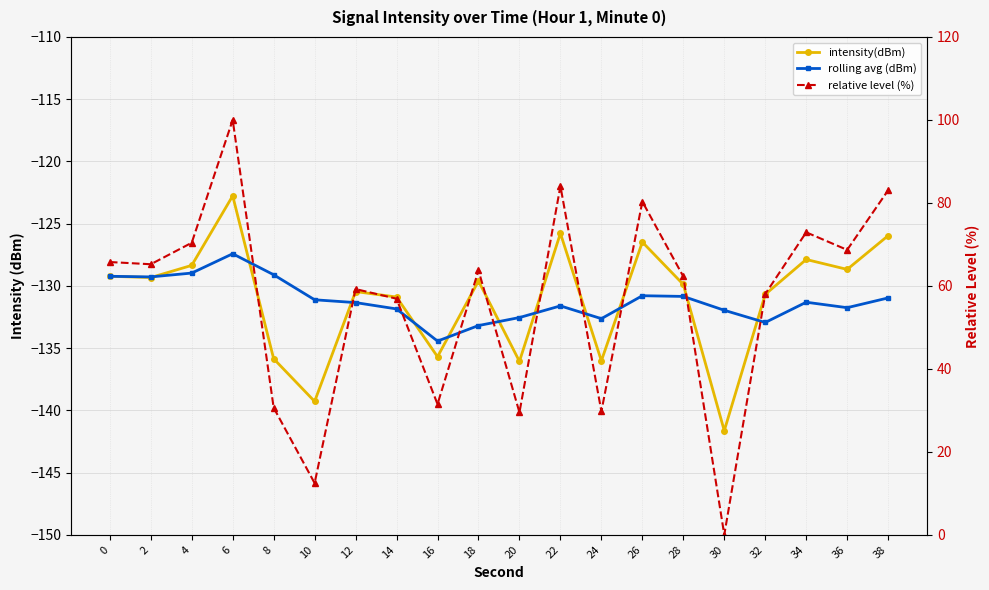

What is the value of the rolling avg (dBm) point at the 1st from the left?

-129.2